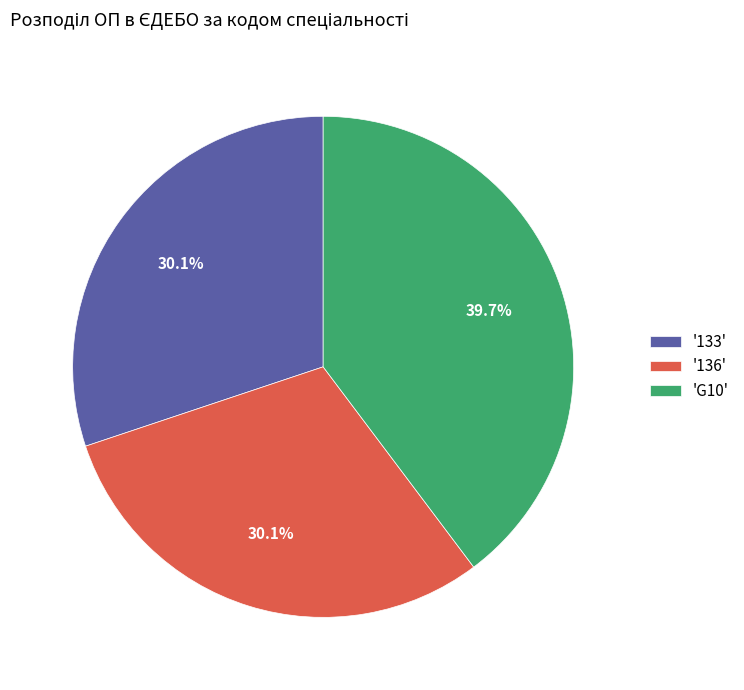

Approximately how many times larger is the value at '133' compared to '136'?

1.0